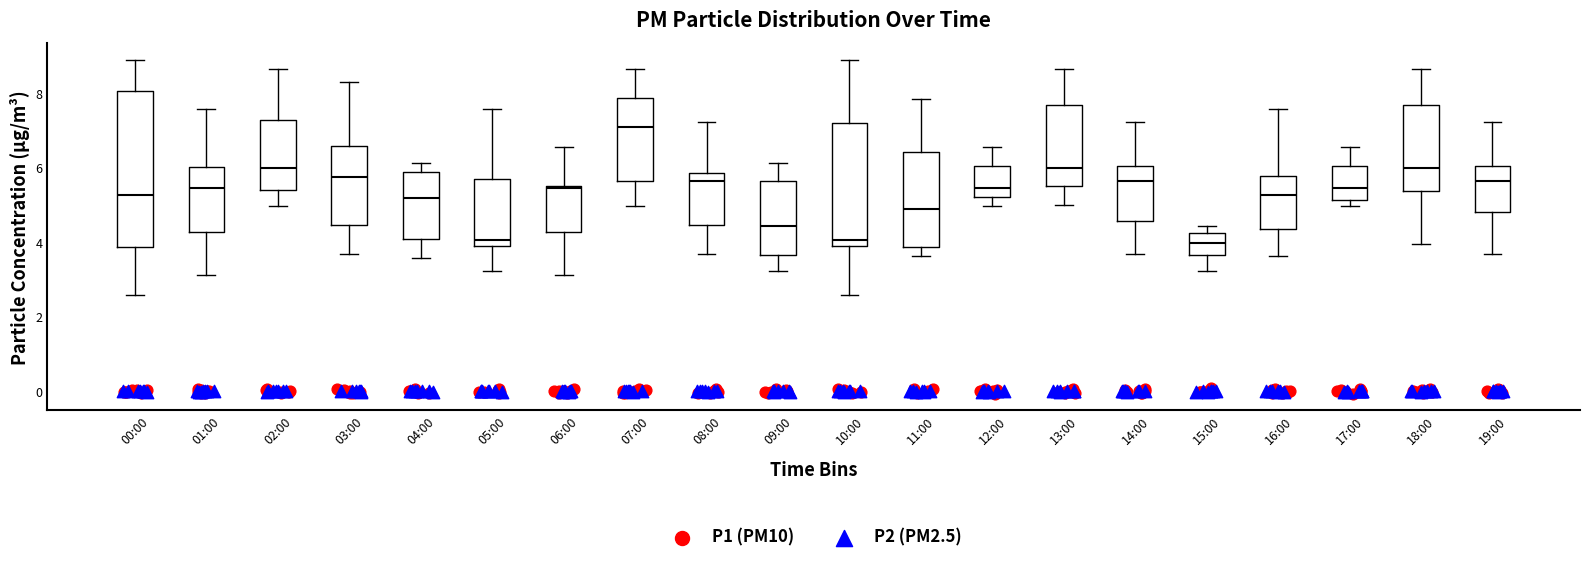

Where does the lower whisker of the box for 06:00 end on the y-axis? The values are not printed on the chart, so give them approximately, as read against the axis.

3.2